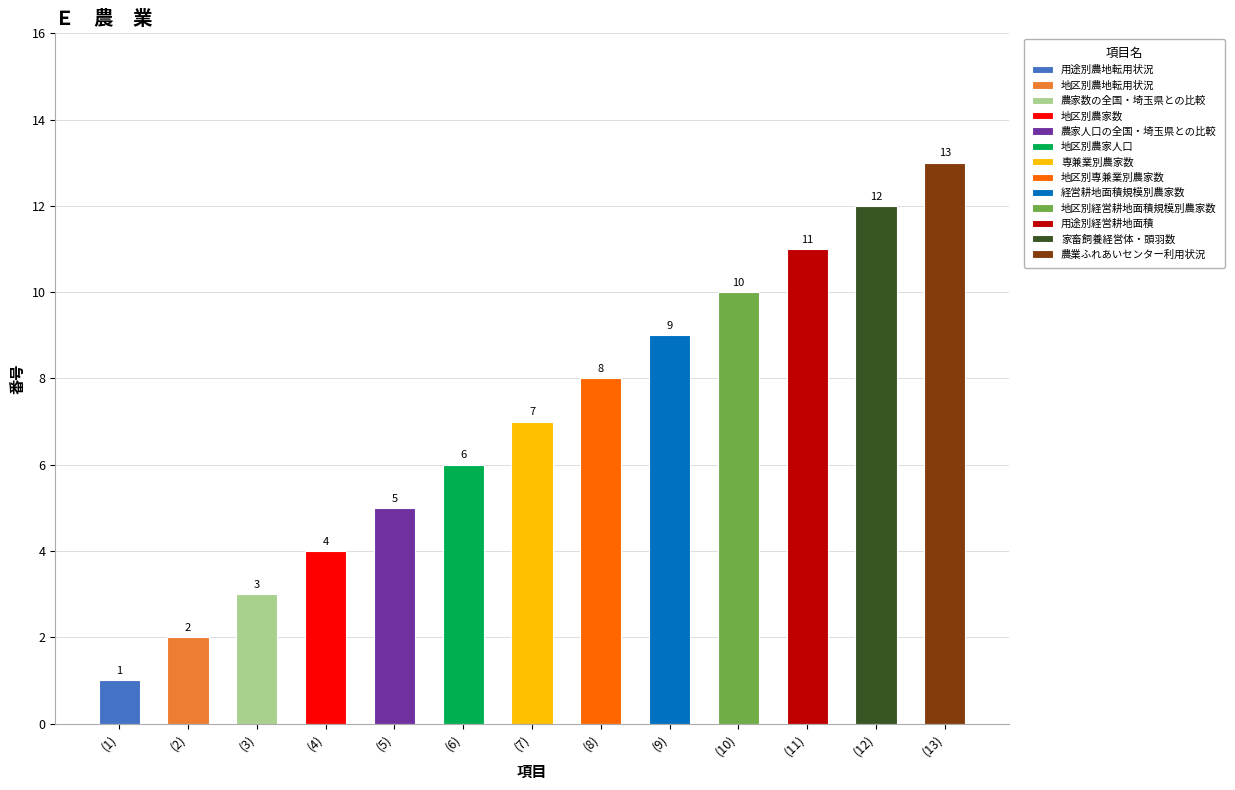

Does the chart contain any negative values?

No